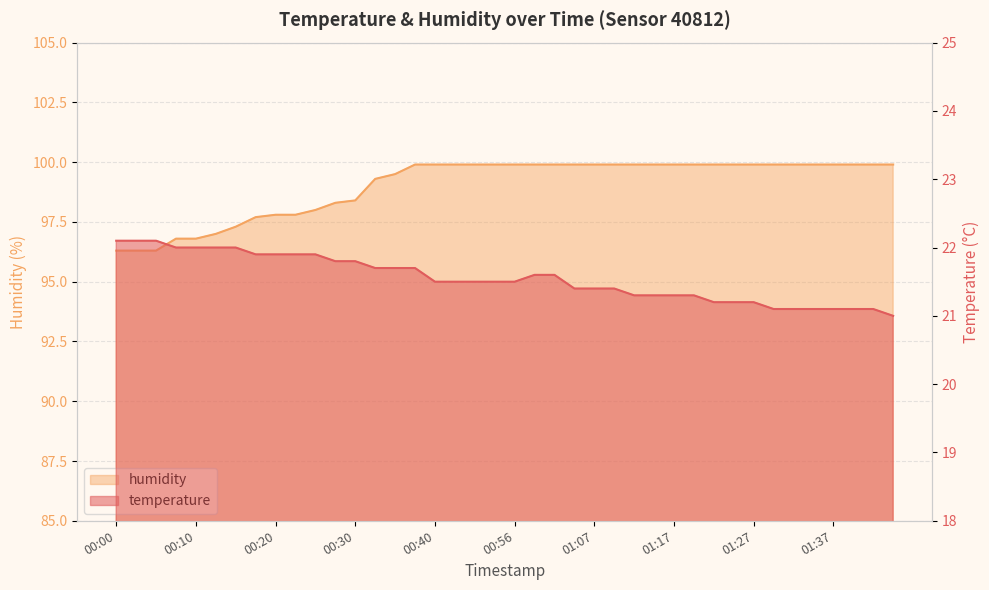

True or false: temperature and humidity intersect in this chart.

False